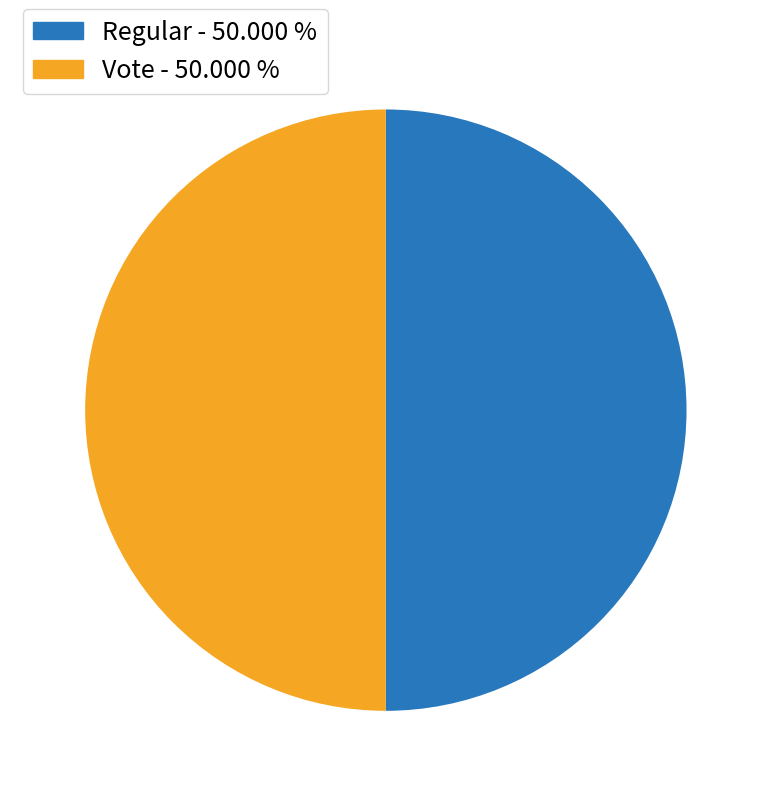

How many slices are in this pie chart?

2